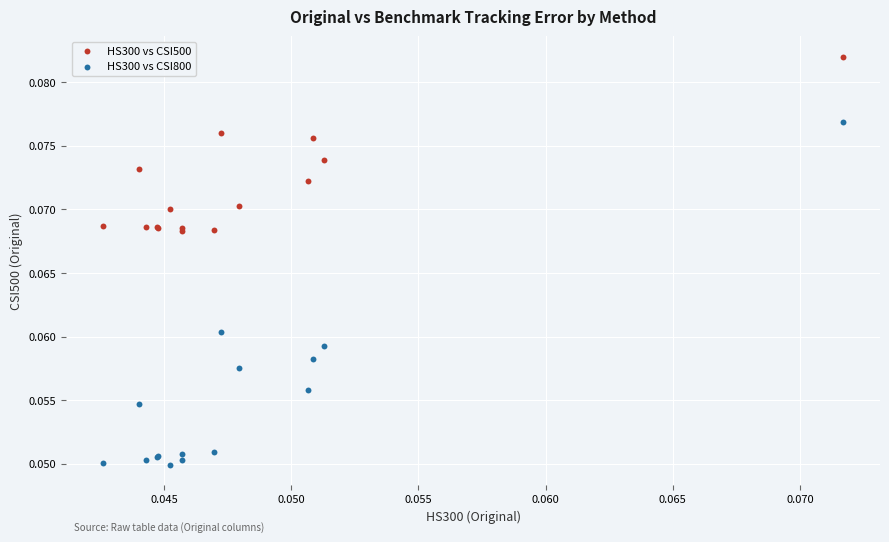

Which series reaches the maximum Y coordinate?

HS300 vs CSI500